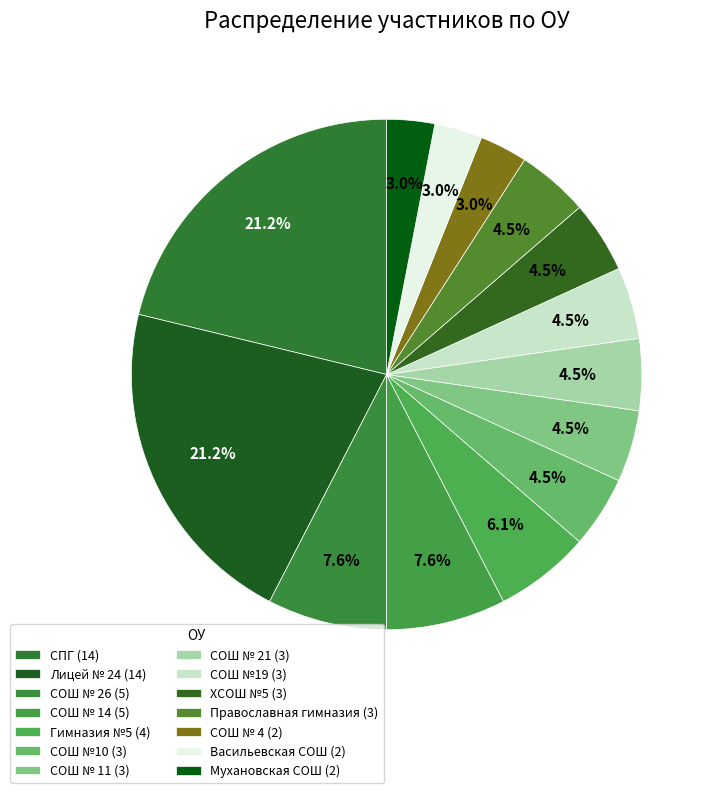

Count the number of slices in the pie.

14